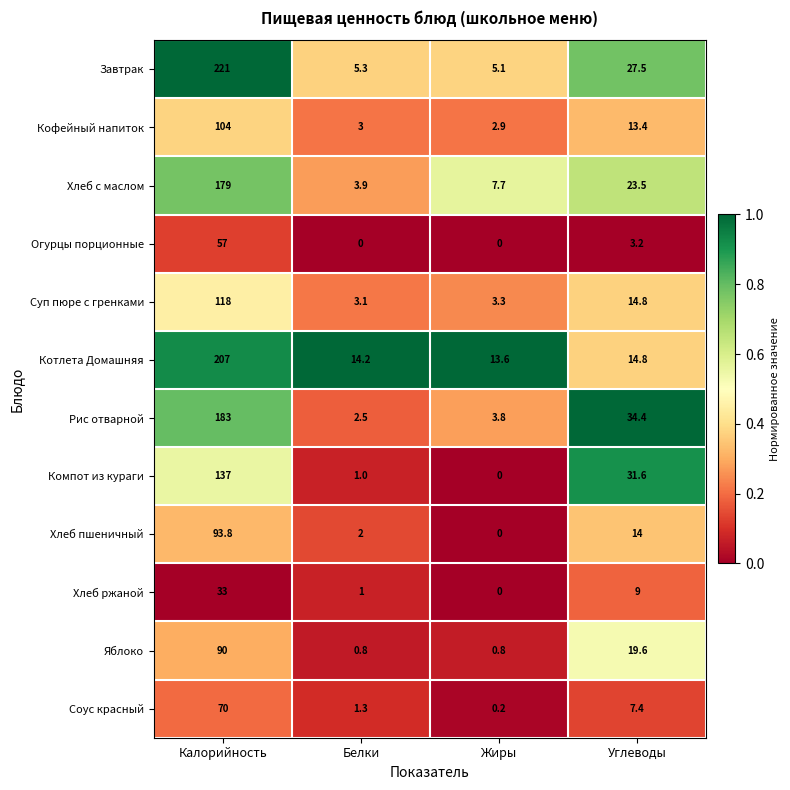

True or false: Хлеб пшеничный has a value of 2.0 at Белки.

True